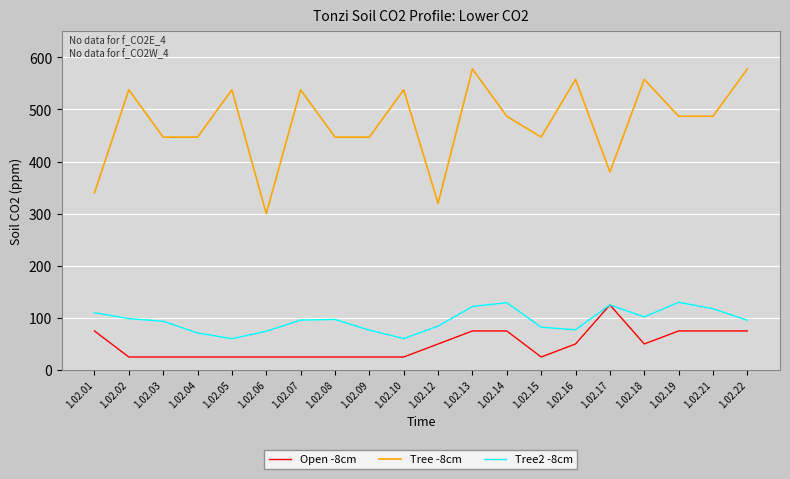

What is the spread (max minus min) of values at 1.02.18?

507.8